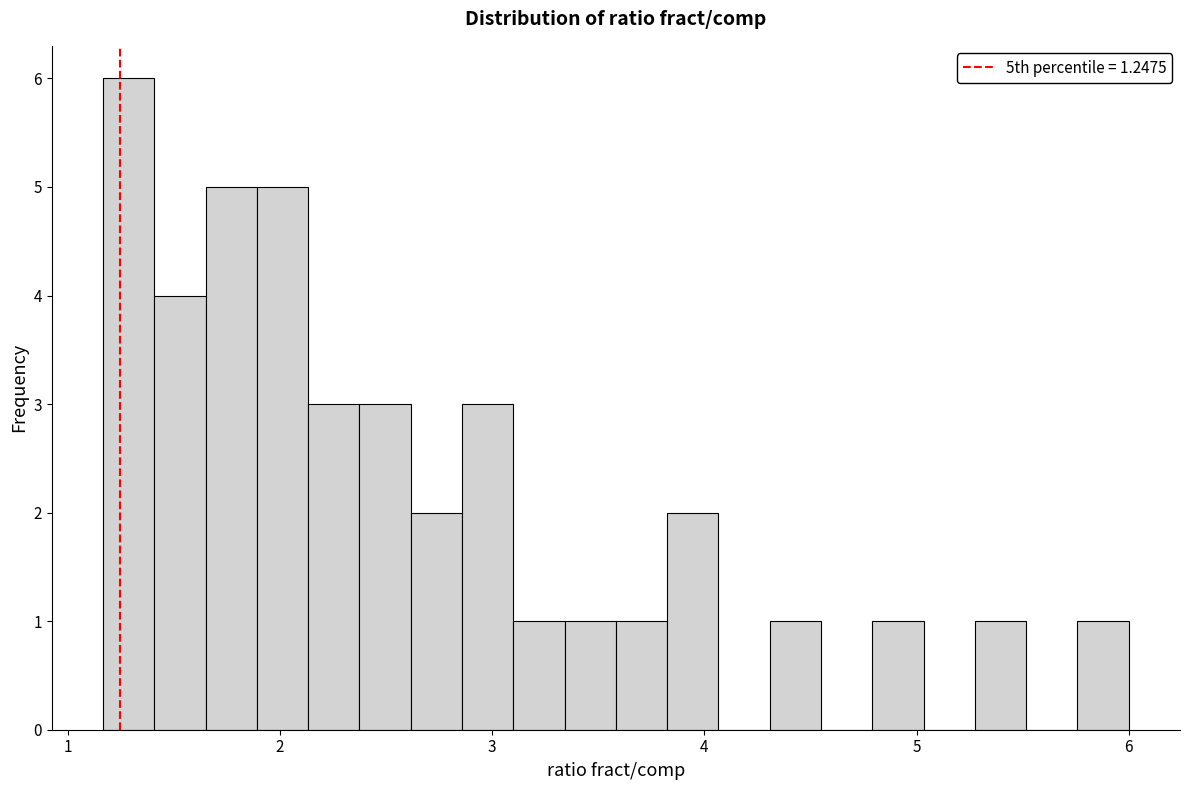

Read against the x-axis, roughly where is the centre of the tallest bar?

1.3